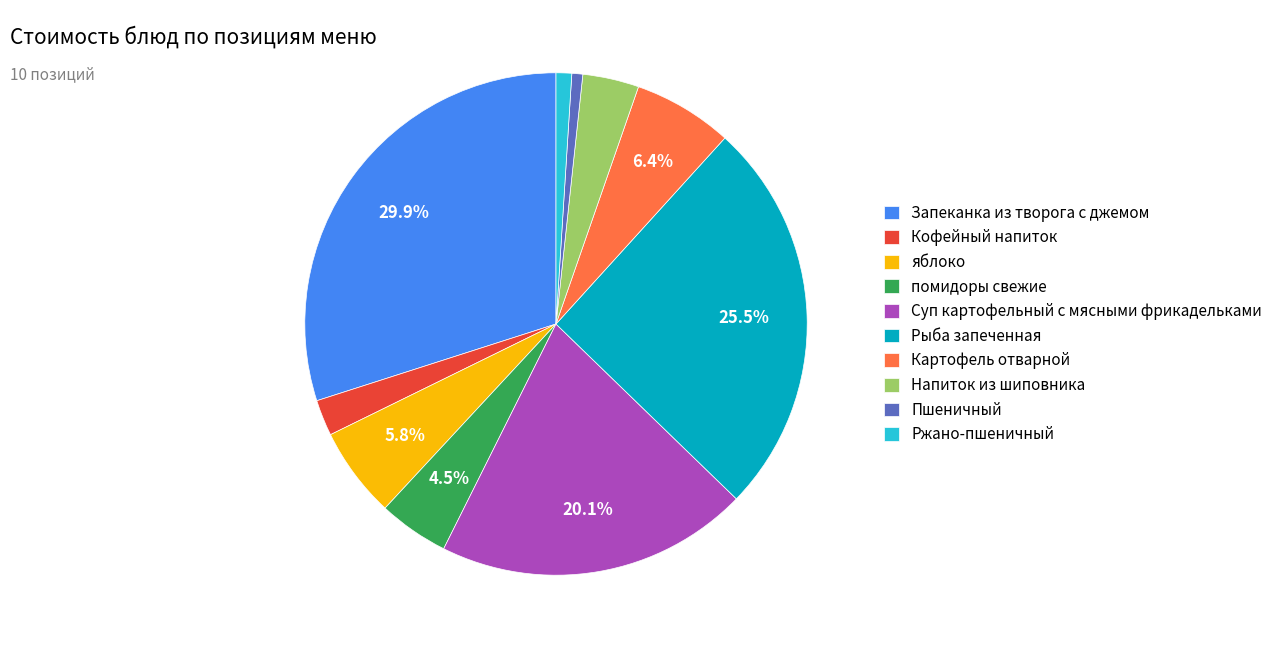

The Напиток из шиповника slice represents 4% of the pie. True or false?

True